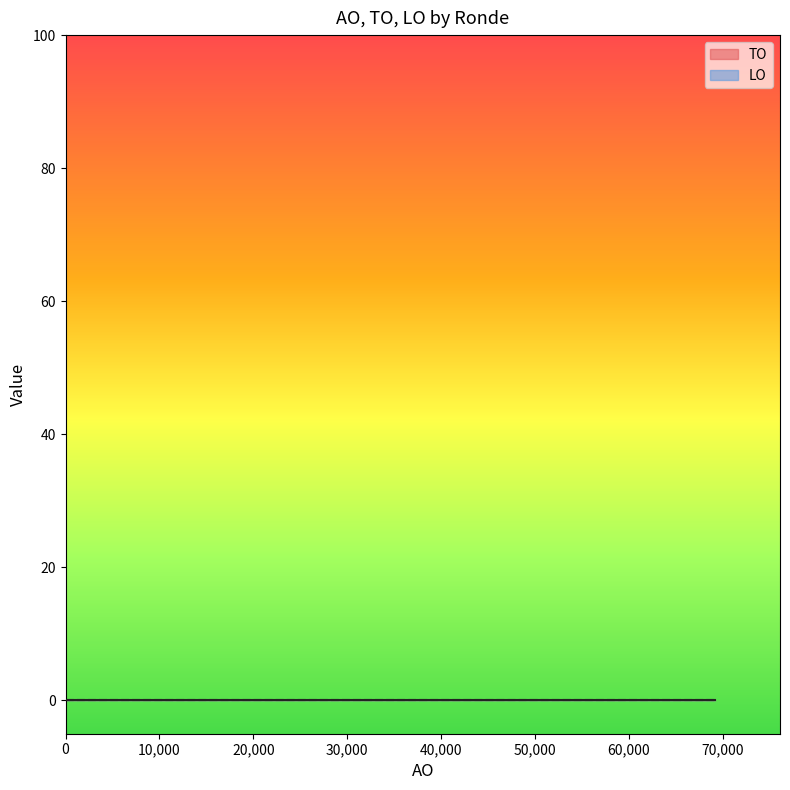

Reading left to right, list all the values displayed in this chart.

AO: 3	958	958	955	955	39193	39193	39193	39193	39193	0	0	69162	69162	69162
TO: 0	0	0	0	0	0	0	0	0	0	0	0	0	0	0
LO: 0	0	0	0	0	0	0	0	0	0	0	0	0	0	0